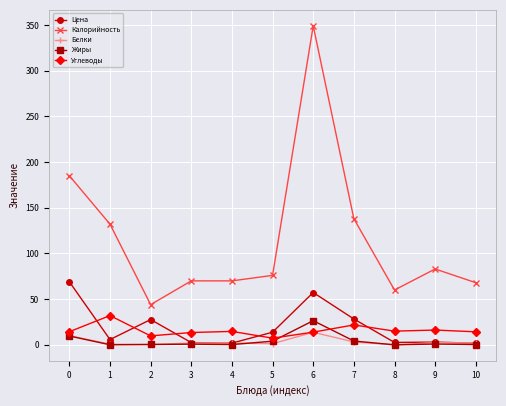

What is the difference between the maximum and minimum values in the Белки series?

13.7